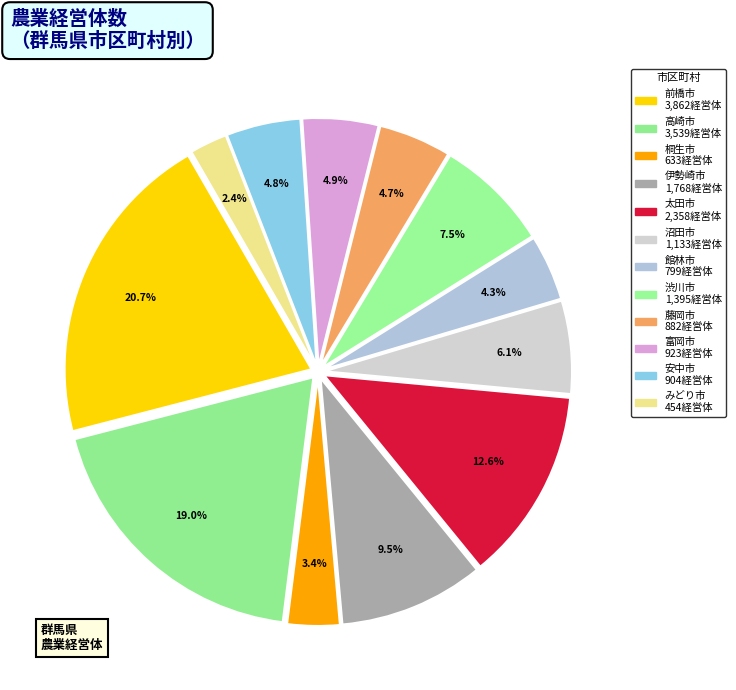

Does 沼田市 account for over 50% of the chart?

No